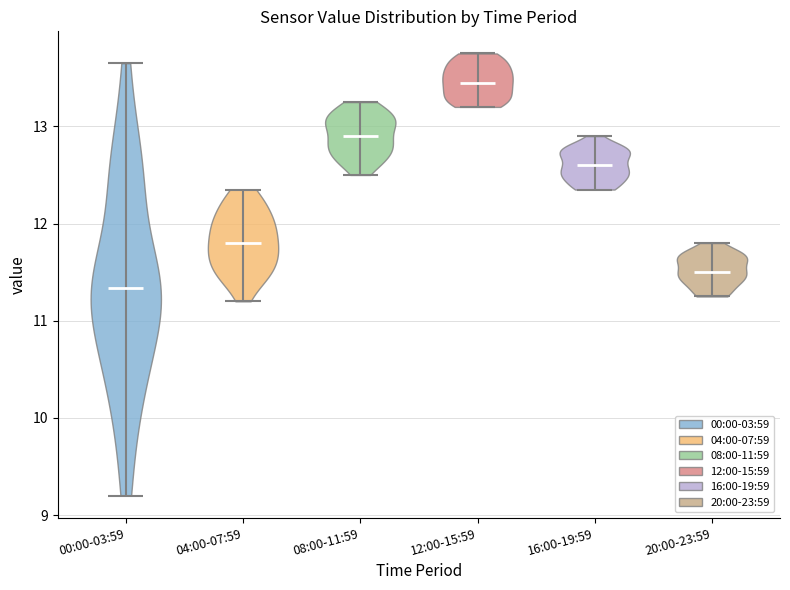

Where does the median line of the violin for 08:00-11:59 sit on the y-axis? The values are not printed on the chart, so give them approximately, as read against the axis.

12.9